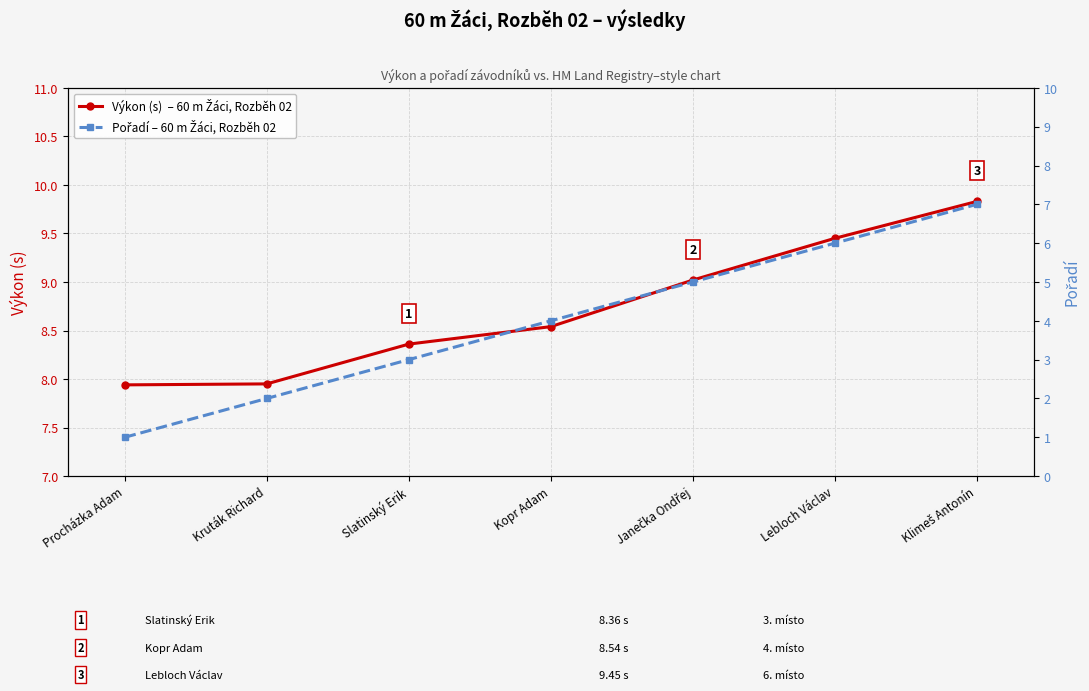

True or false: Výkon (s)  – 60 m Žáci, Rozběh 02 and Pořadí – 60 m Žáci, Rozběh 02 intersect in this chart.

False